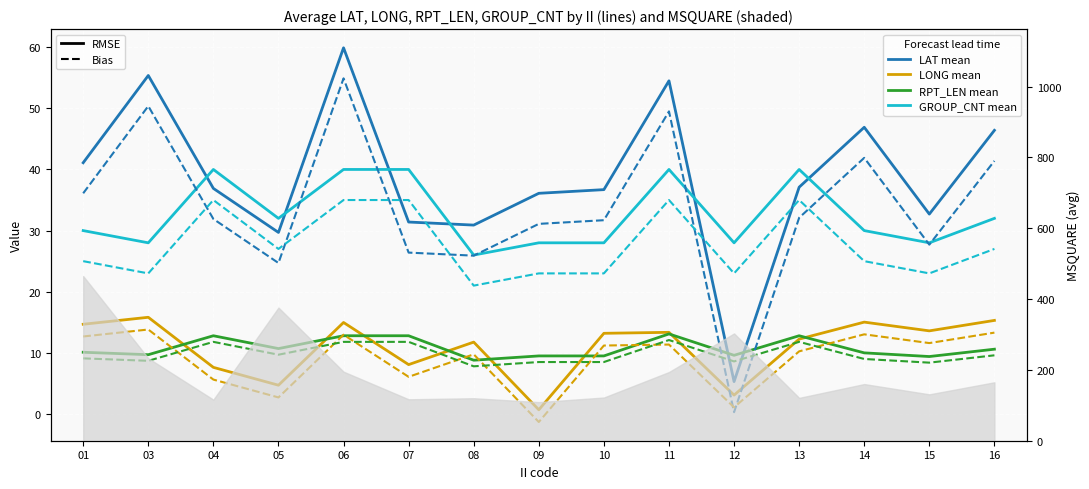

Reading left to right, what are all the values shown in this chart?

LAT_mean: 41.1	55.4	36.9	29.7	59.9	31.4	30.9	36.1	36.7	54.5	5.3	37.1	46.9	32.7	46.4
LONG_mean: 14.7	15.8	7.6	4.7	15.0	8.1	11.8	0.7	13.2	13.4	3.1	12.2	15.0	13.6	15.3
RPT_LEN_mean: 10.1	9.7	12.8	10.7	12.8	12.8	8.8	9.5	9.5	13.1	9.6	12.8	10.0	9.4	10.6
GROUP_CNT_mean: 30.0	28.0	40.0	32.0	40.0	40.0	26.0	28.0	28.0	40.0	28.0	40.0	30.0	28.0	32.0